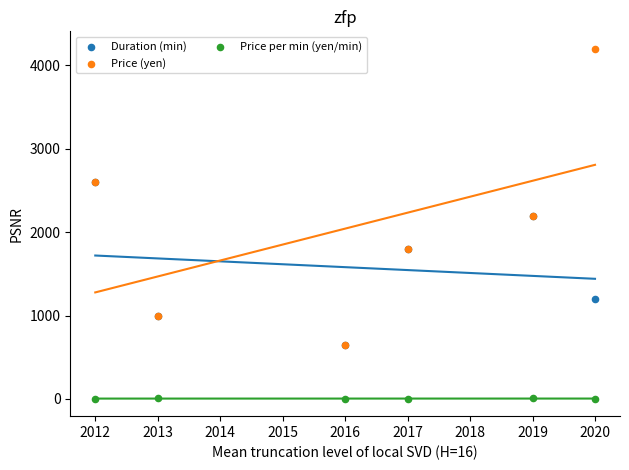

Which series reaches the minimum Y coordinate?

Price per min (yen/min)